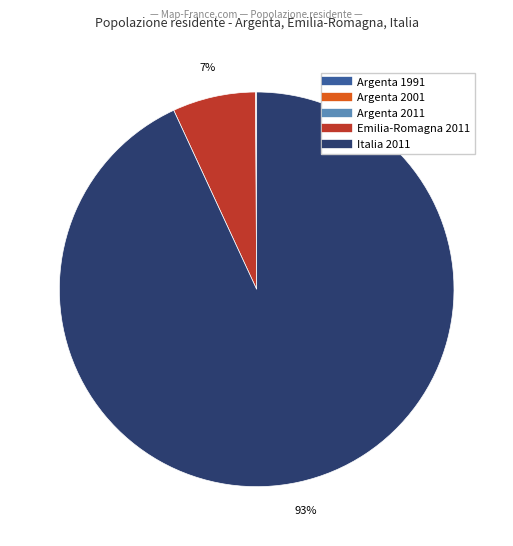

Is there any slice that represents more than half of the pie?

Yes